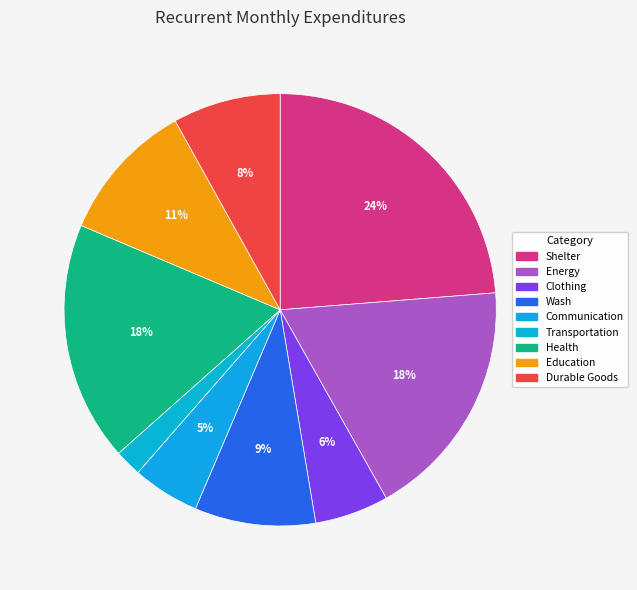

To the nearest percent, what is the difference between the largest and smallest slice percentages?

22%